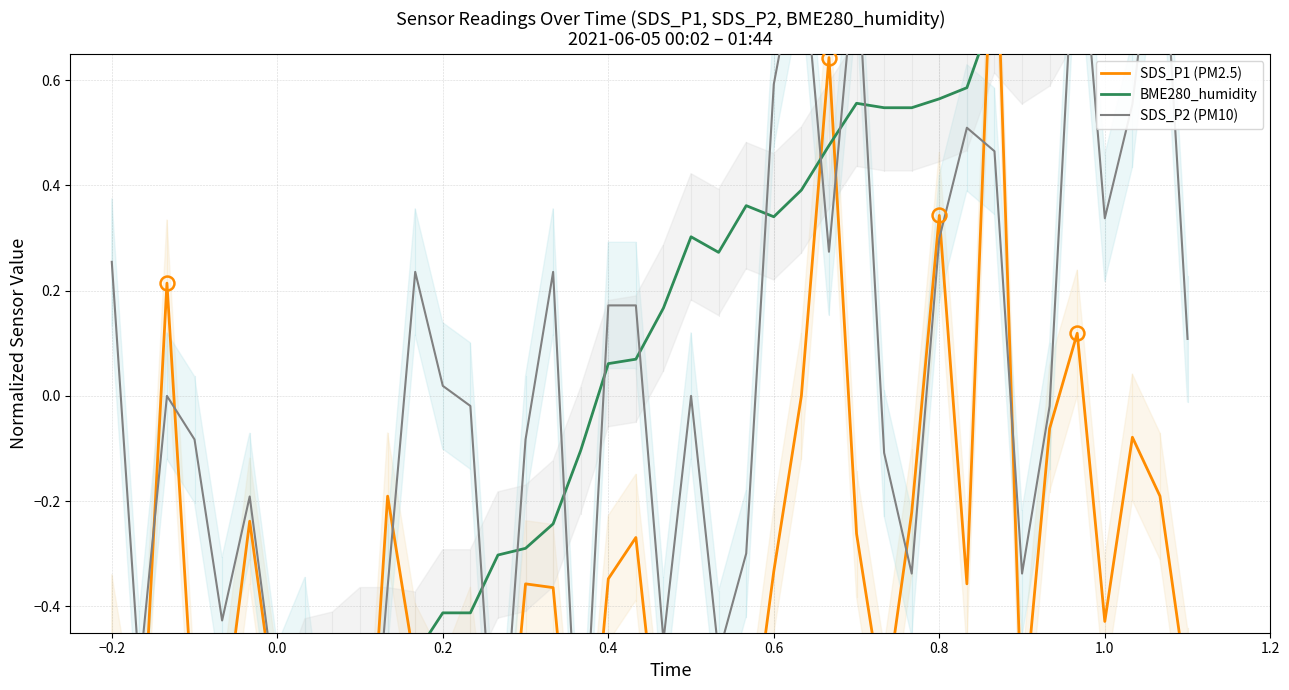

How many values in SDS_P1 (PM2.5) are above zero?

5